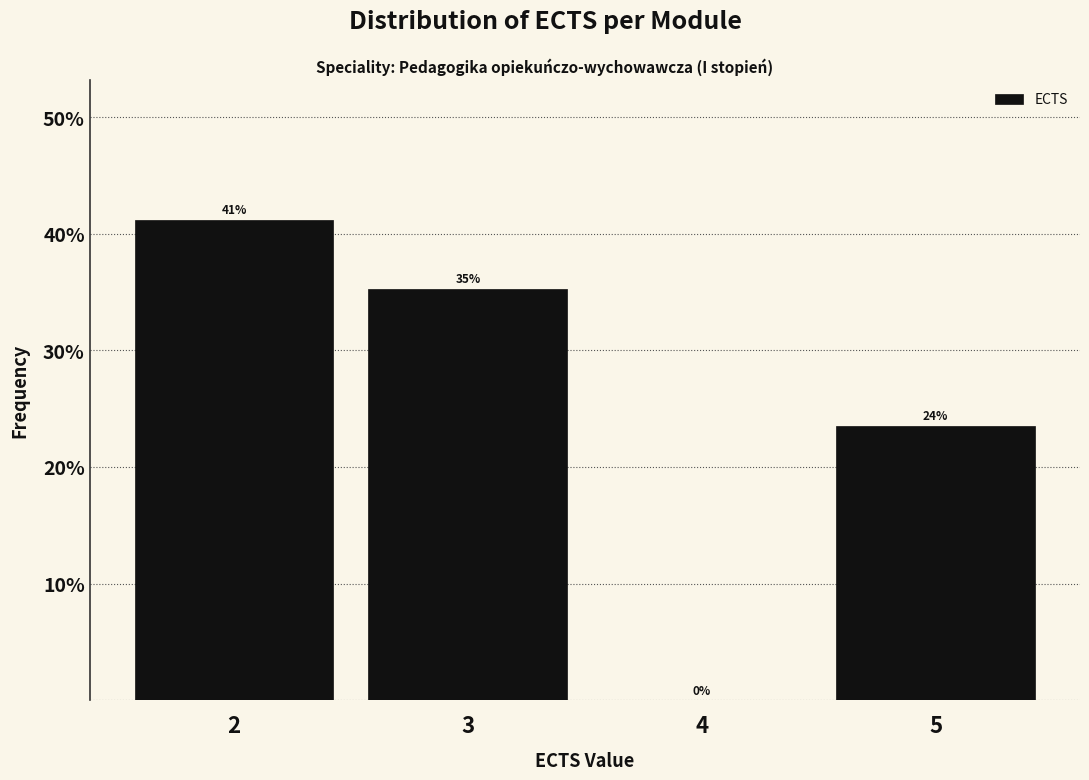

Which range on the x-axis has the tallest bar?

1.5 to 2.5